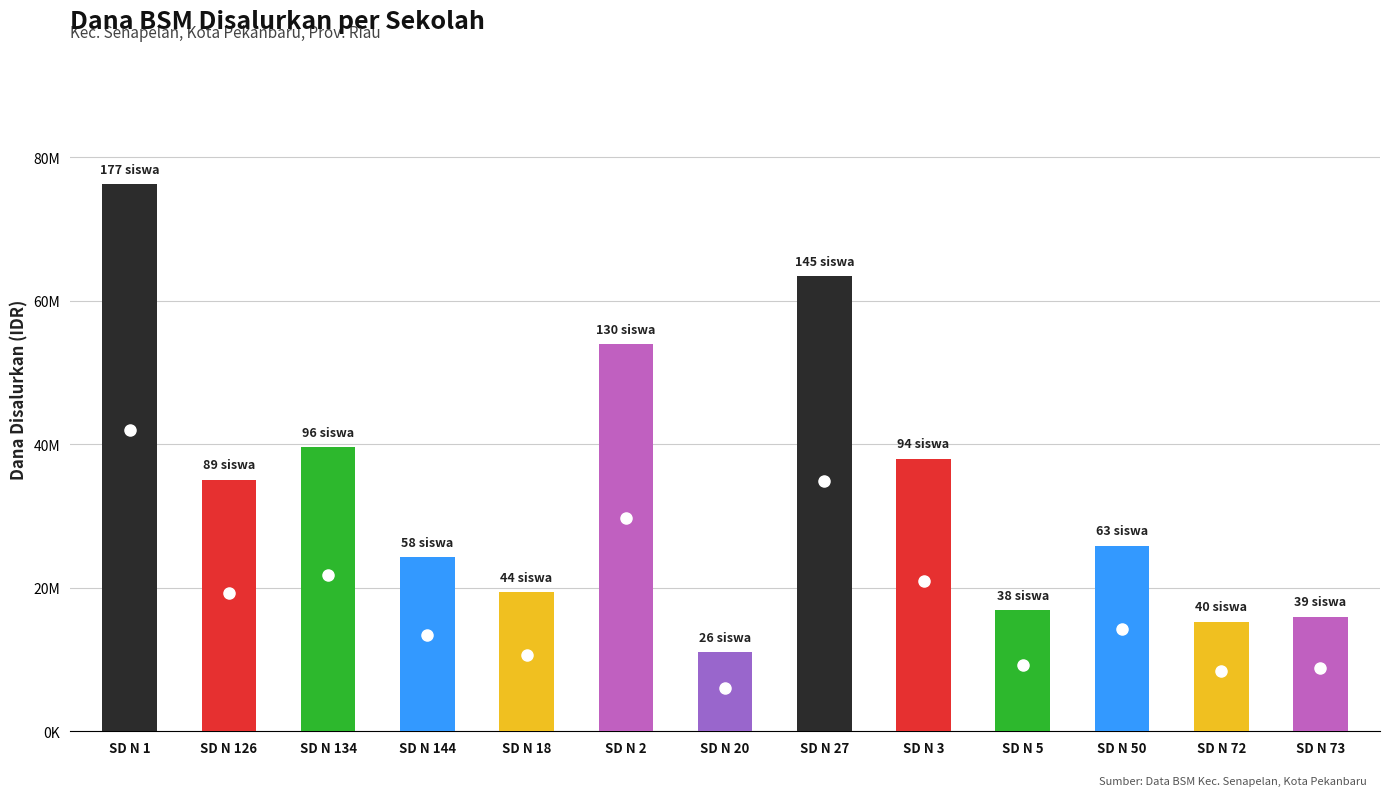

Are the bars horizontal?

No